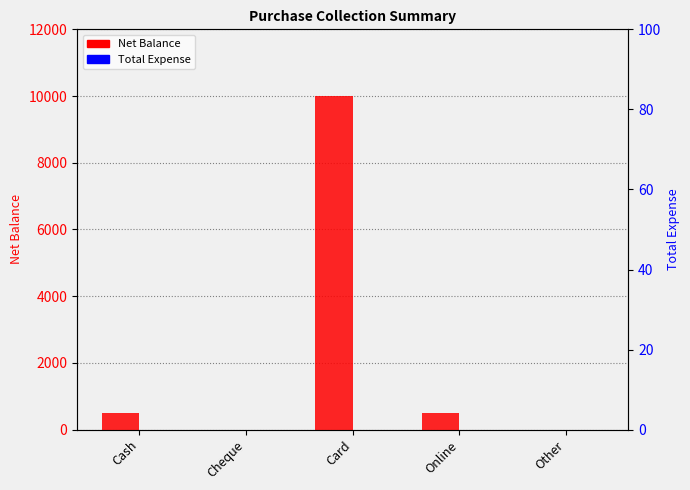

Reading left to right, list all the values displayed in this chart.

Net Balance: 500	0	10001	500	0
Total Expense: 0	0	0	0	0